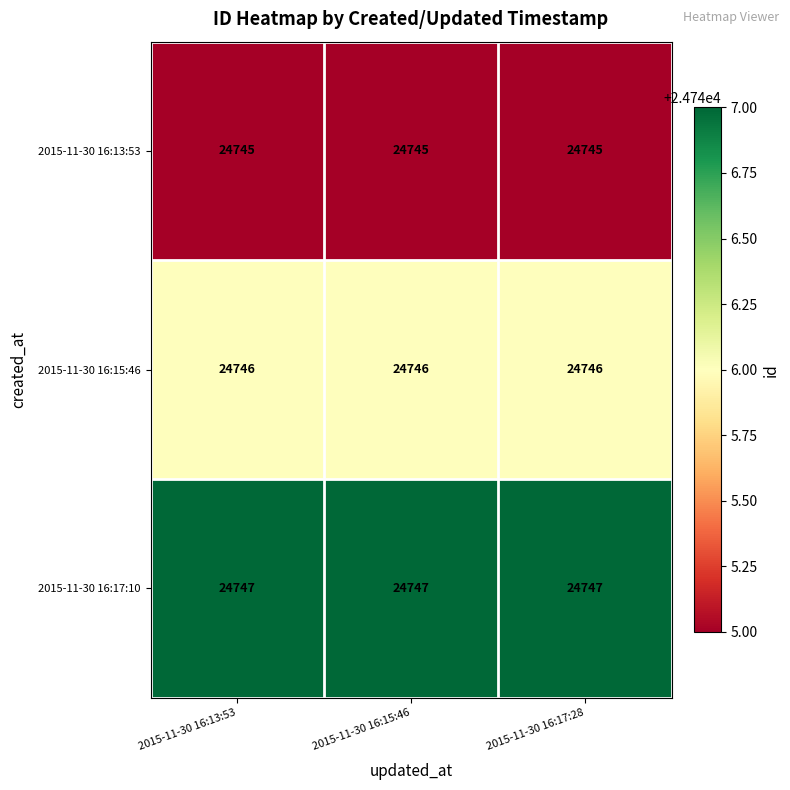

Is it true that 2015-11-30 16:13:53 equals 16214 at 2015-11-30 16:15:46?

False